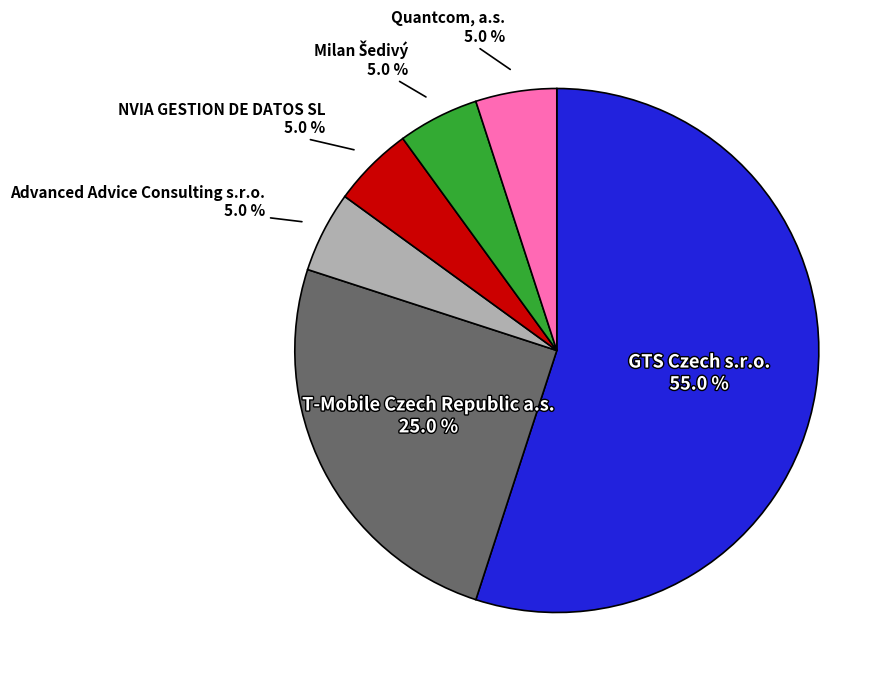

To the nearest percent, what percentage of the pie is Advanced Advice Consulting s.r.o.?

5%